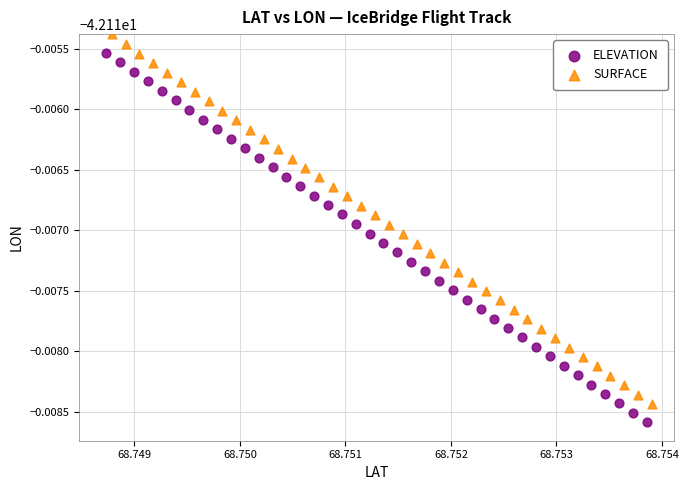

What are all the series names shown in the legend?

ELEVATION, SURFACE